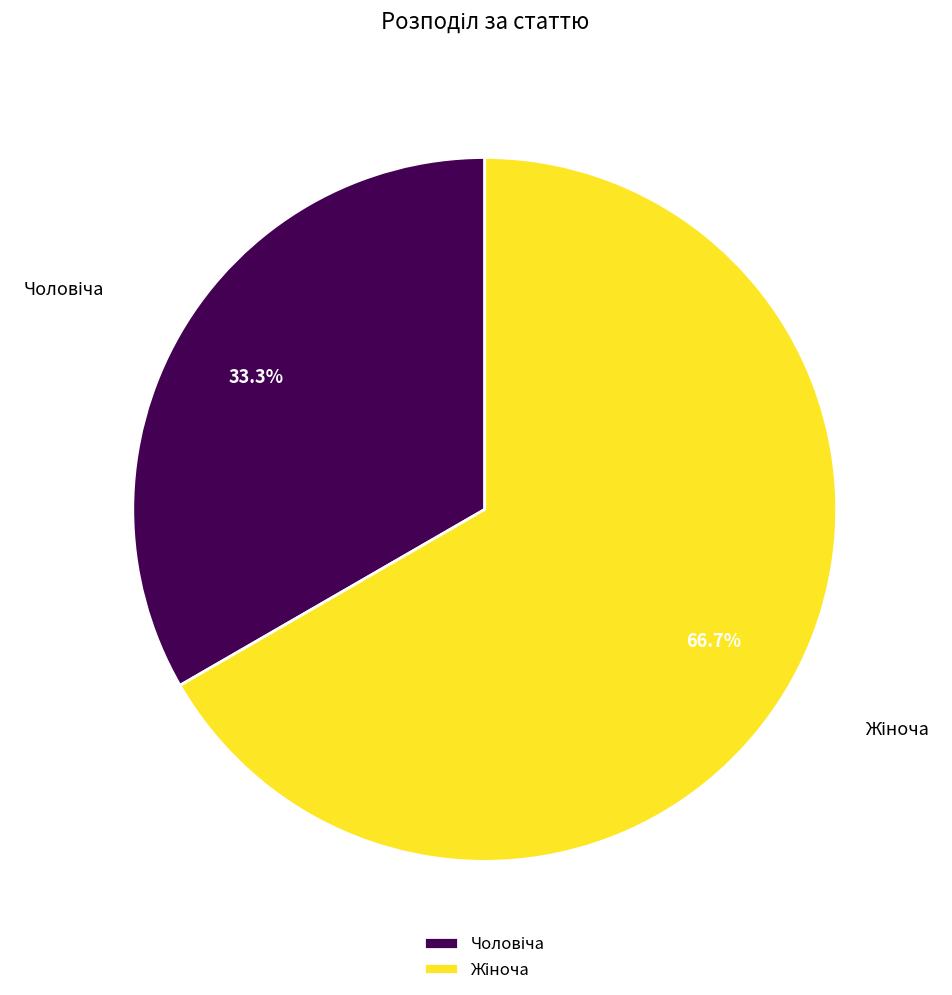

Is there a majority slice in this chart?

Yes